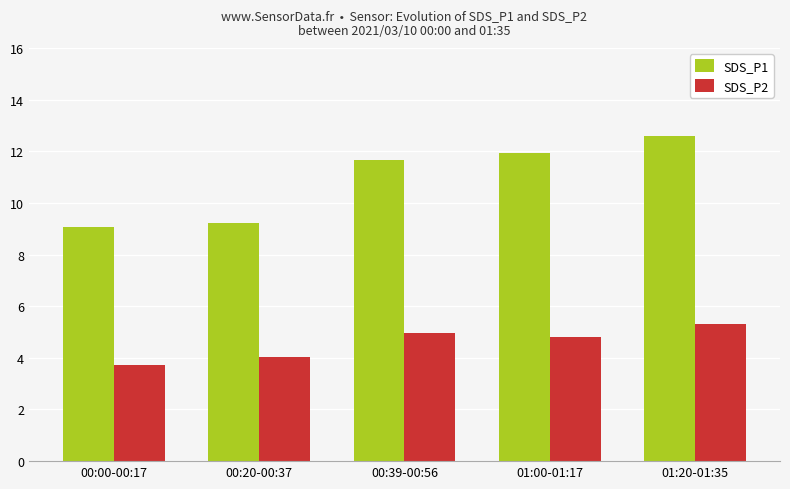

Is it true that SDS_P2 equals 3.7 at 00:00-00:17?

True